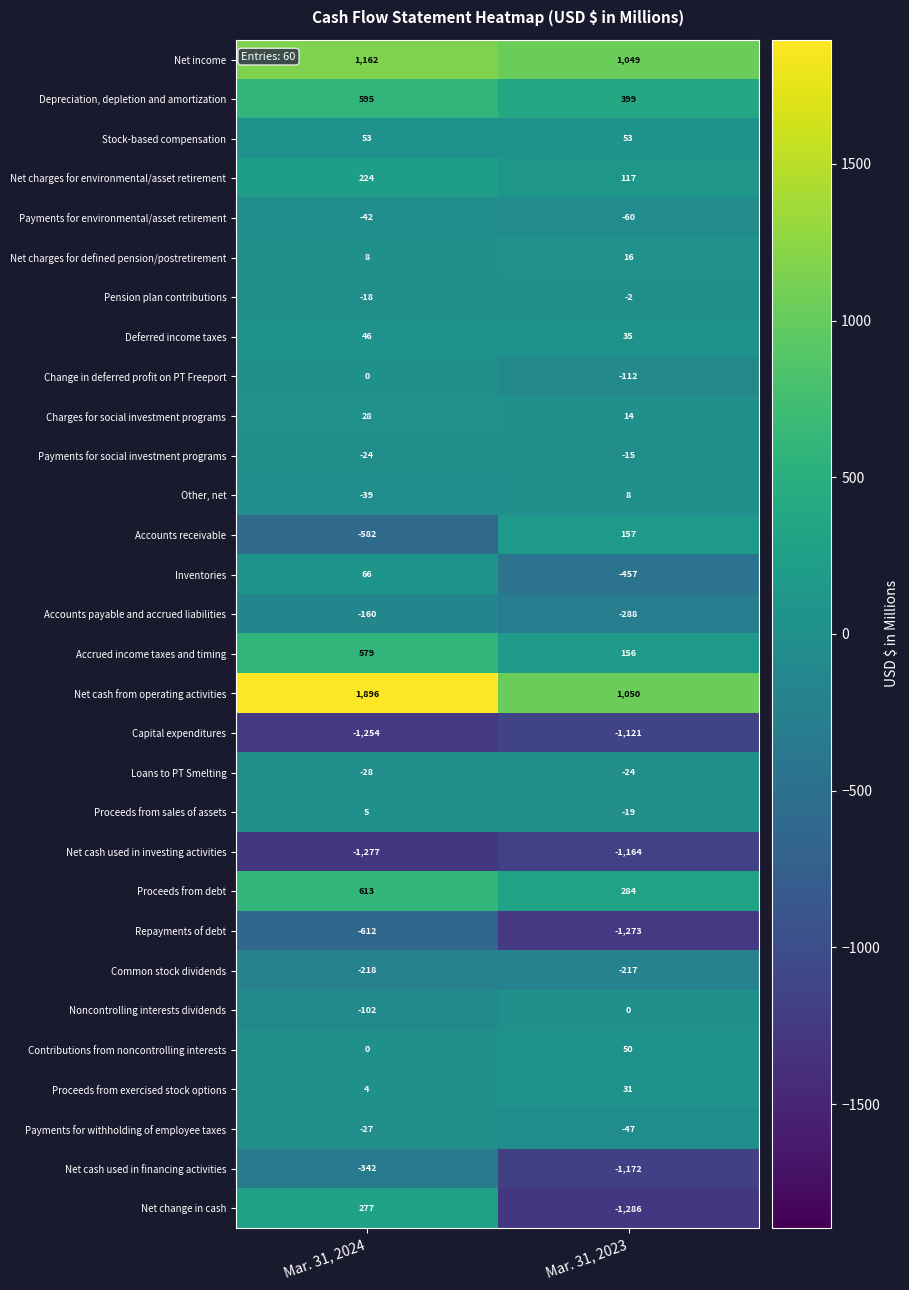

Which series has the largest total across all categories?

Net cash from operating activities